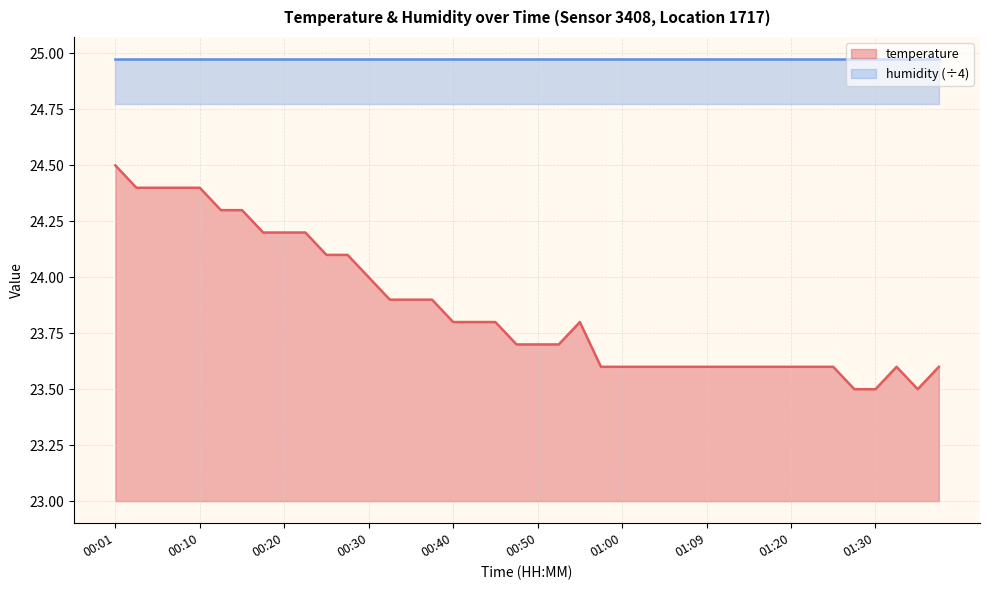

Which has a higher value, 00:20 or 00:05?

00:05